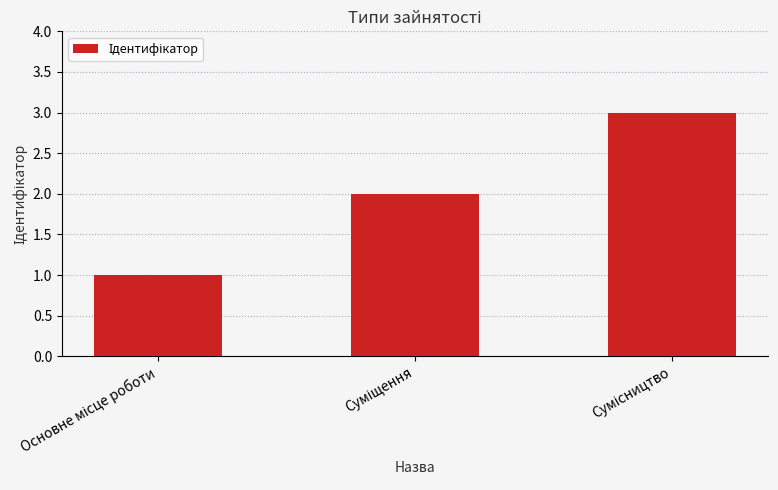

What is the sum of all values?

6